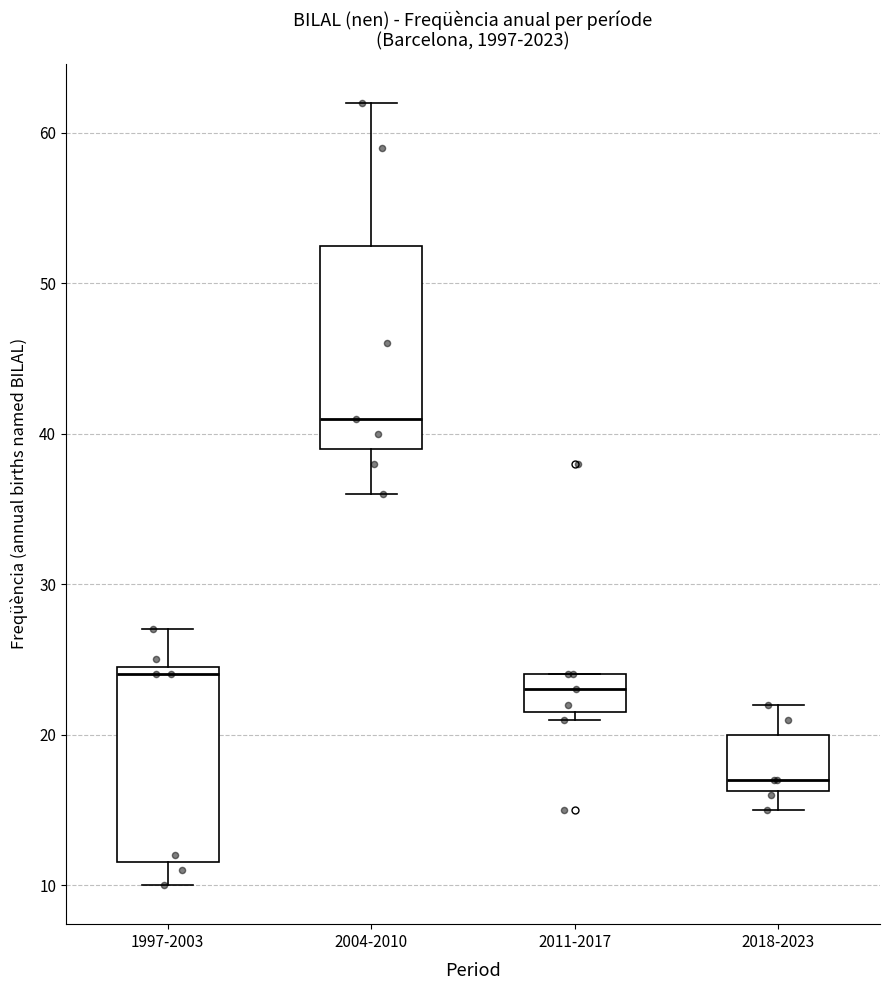

Where does the lower whisker of the box for 2004-2010 end on the y-axis? The values are not printed on the chart, so give them approximately, as read against the axis.

36